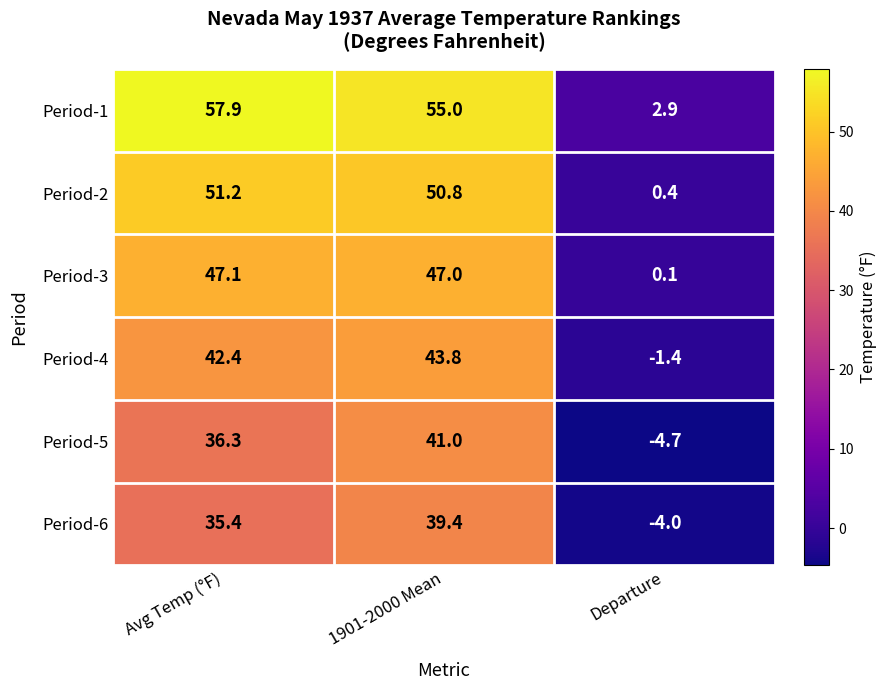

At which category is the sum across all series the highest?

1901-2000 Mean